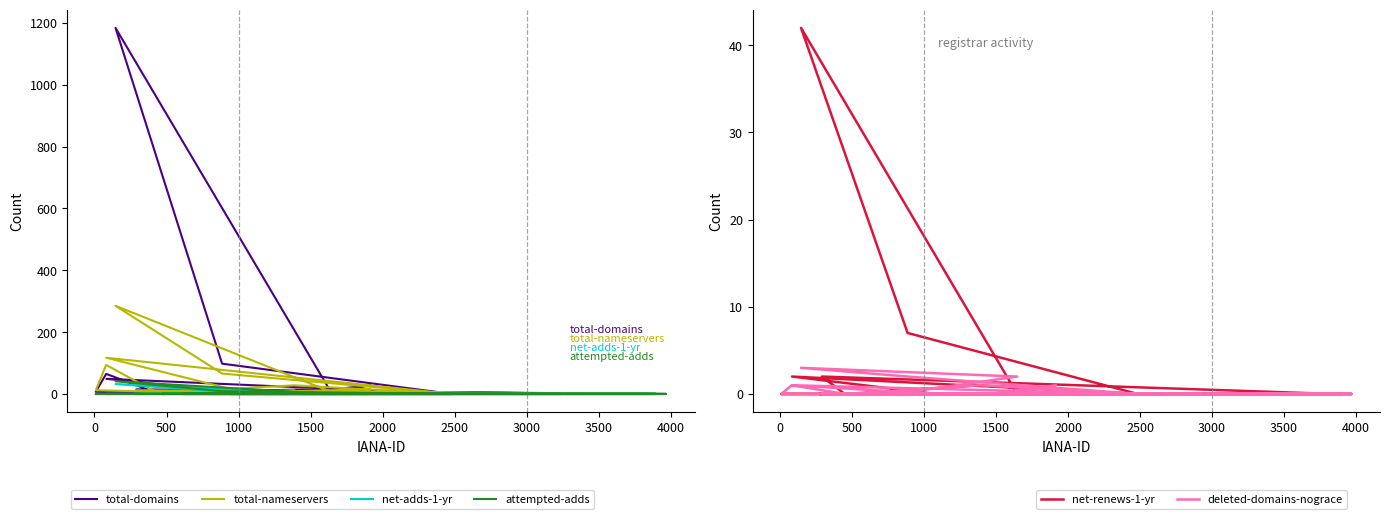

What is the label of the 4th point from the left?

1000